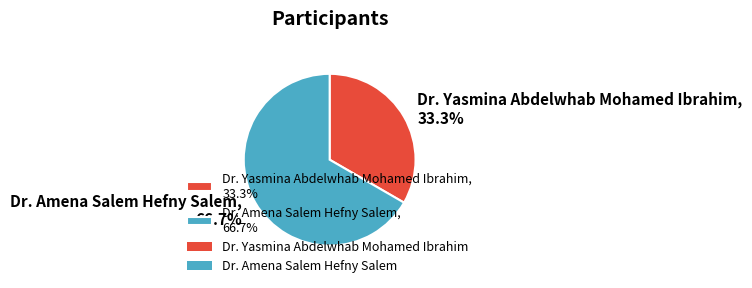

The Dr. Yasmina Abdelwhab Mohamed Ibrahim slice represents 46% of the pie. True or false?

False